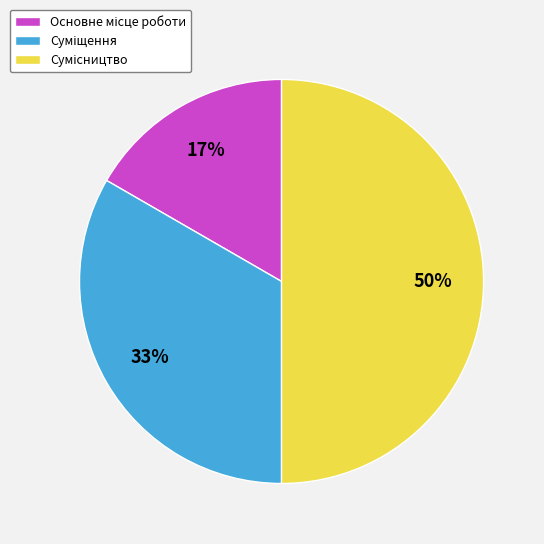

To the nearest percent, what is the average slice percentage?

33%